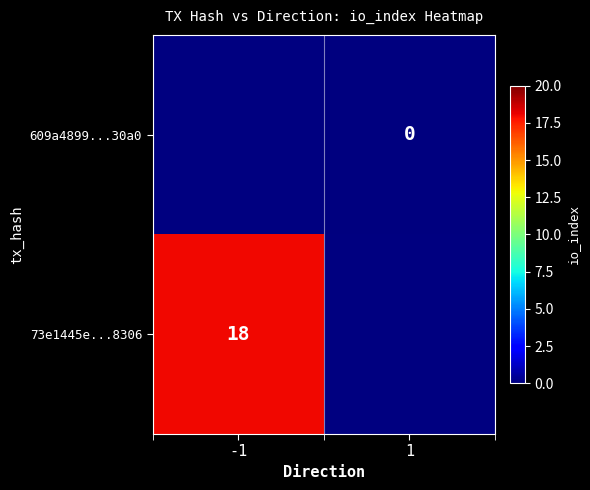

Is it true that 73e1445e...8306 equals 18 at -1?

True